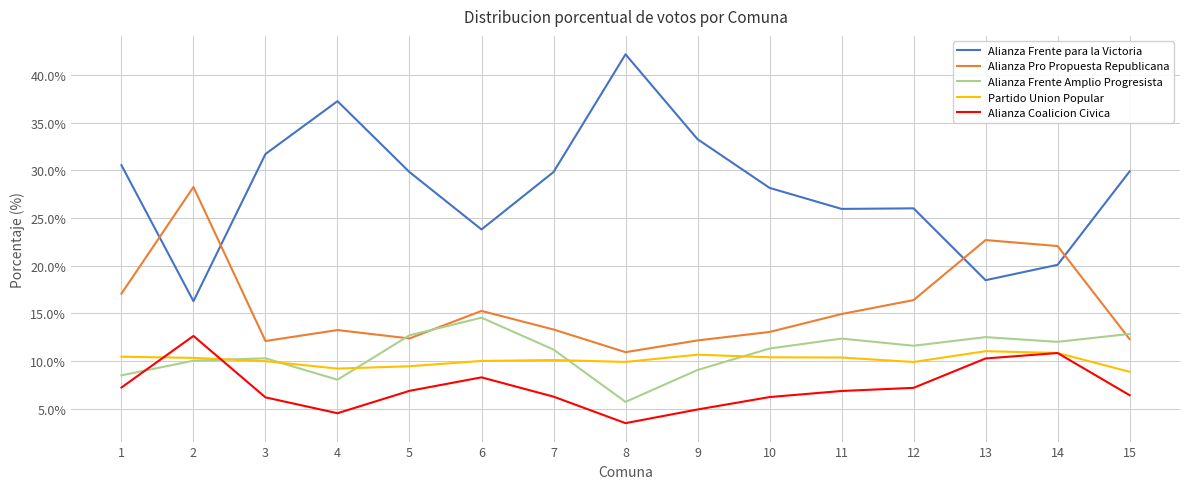

What is the smallest value displayed?

3.5